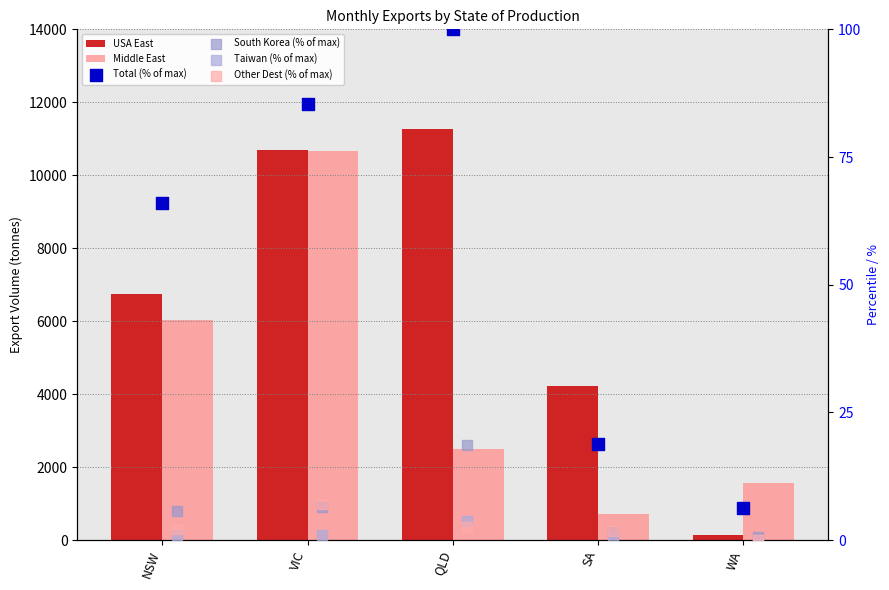

What are all the series names shown in the legend?

USA East, Middle East, Total (% of max), South Korea (% of max), Taiwan (% of max), Other Dest (% of max)